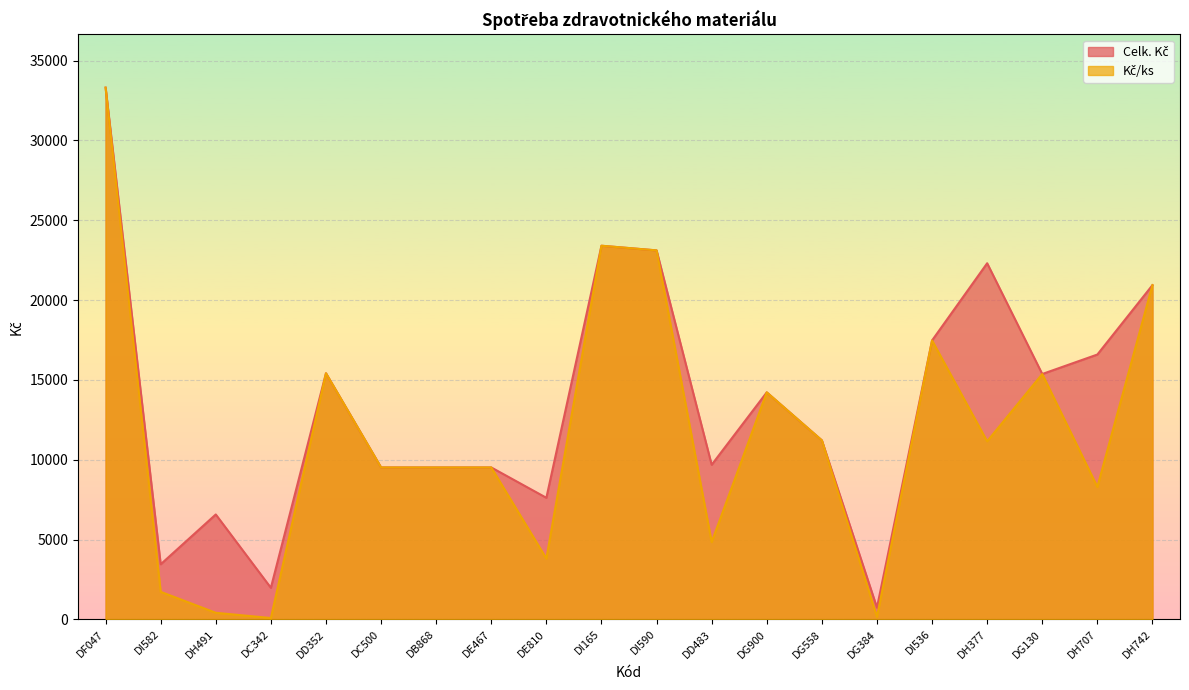

At which label does Celk. Kč first exceed 14217?

DF047